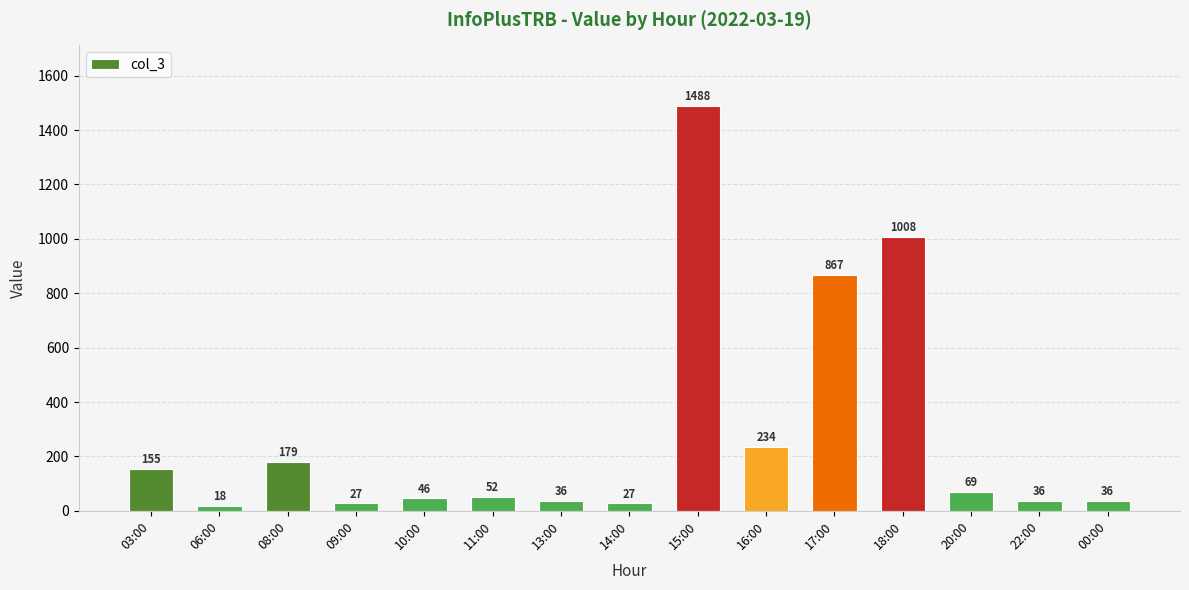

Between 15:00 and 00:00, which is larger?

15:00